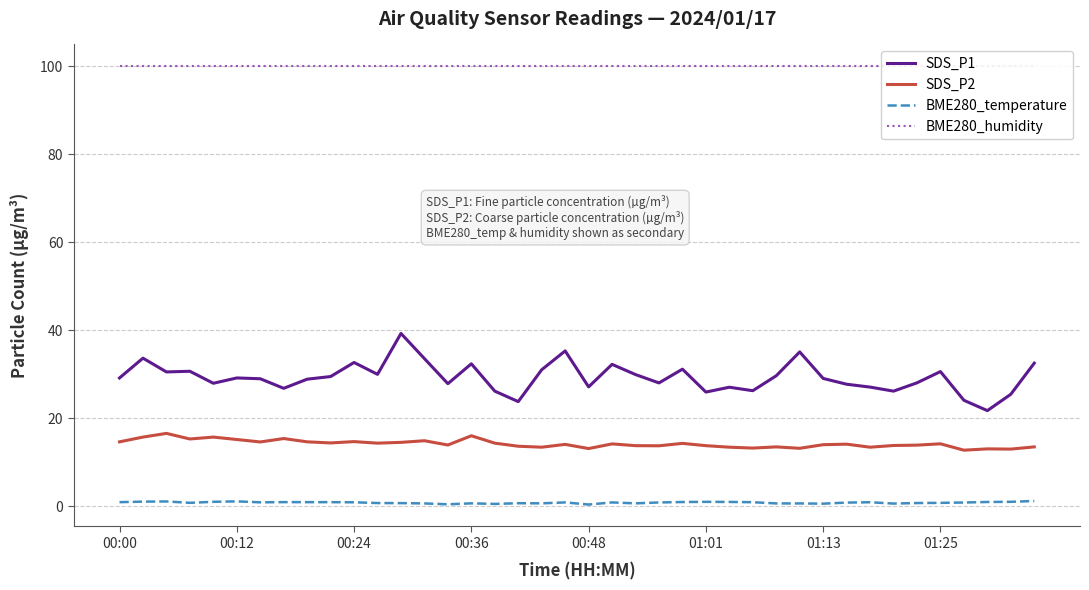

Count the number of data series in this chart.

4